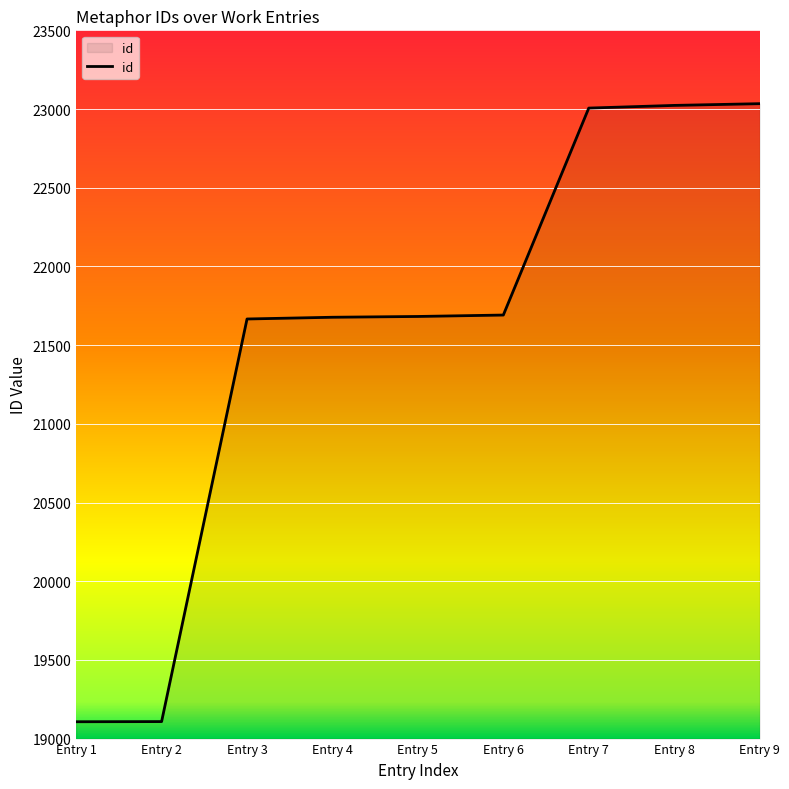

What is the ratio of the value at Entry 4 to the value at Entry 1?

1.1